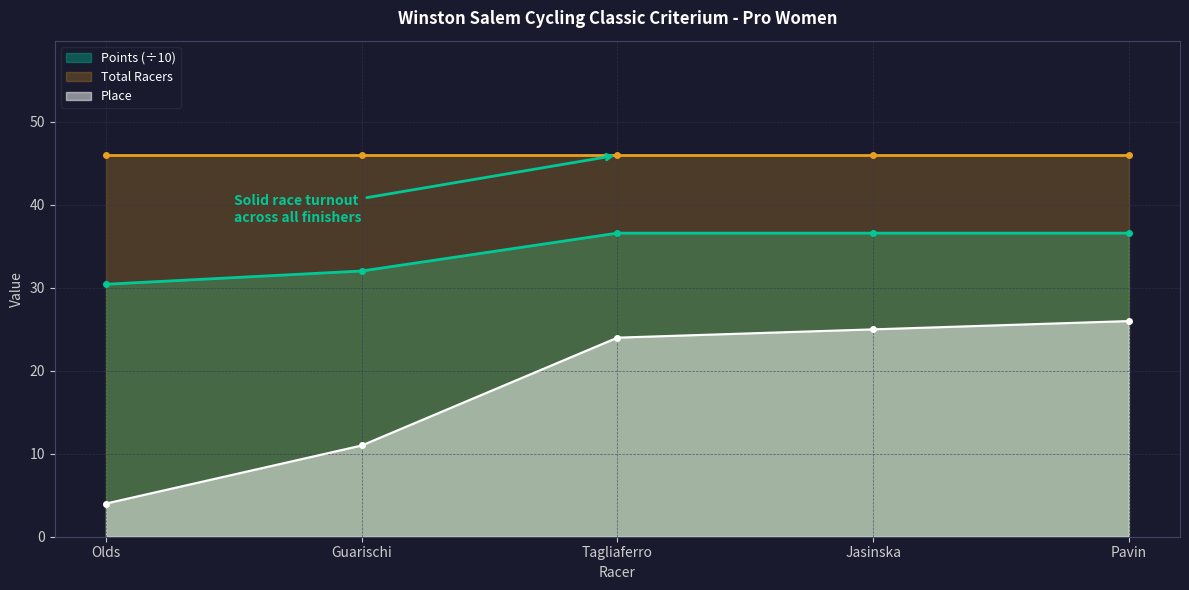

At how many categories does at least one series exceed 7?

5